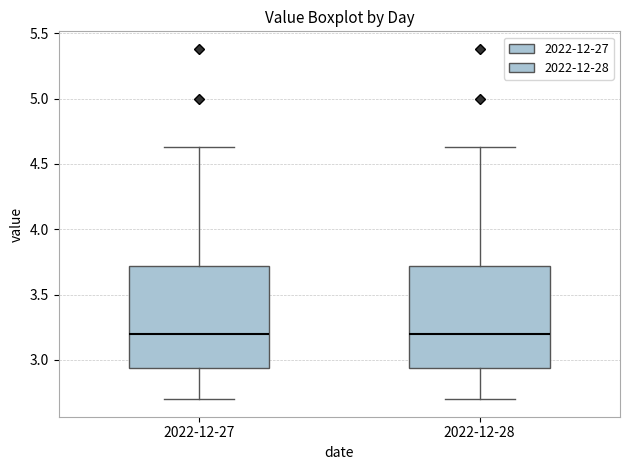

Reading left to right, transcribe this box plot: for each box, give where its median line is, the range the box spans, and where its two whiskers end, as read against the y-axis. The values are not printed on the chart, so give them approximately, as read against the axis.

2022-12-27: median 3.20, box 2.95 to 3.70, whiskers 2.70 to 4.65
2022-12-28: median 3.20, box 2.95 to 3.70, whiskers 2.70 to 4.65